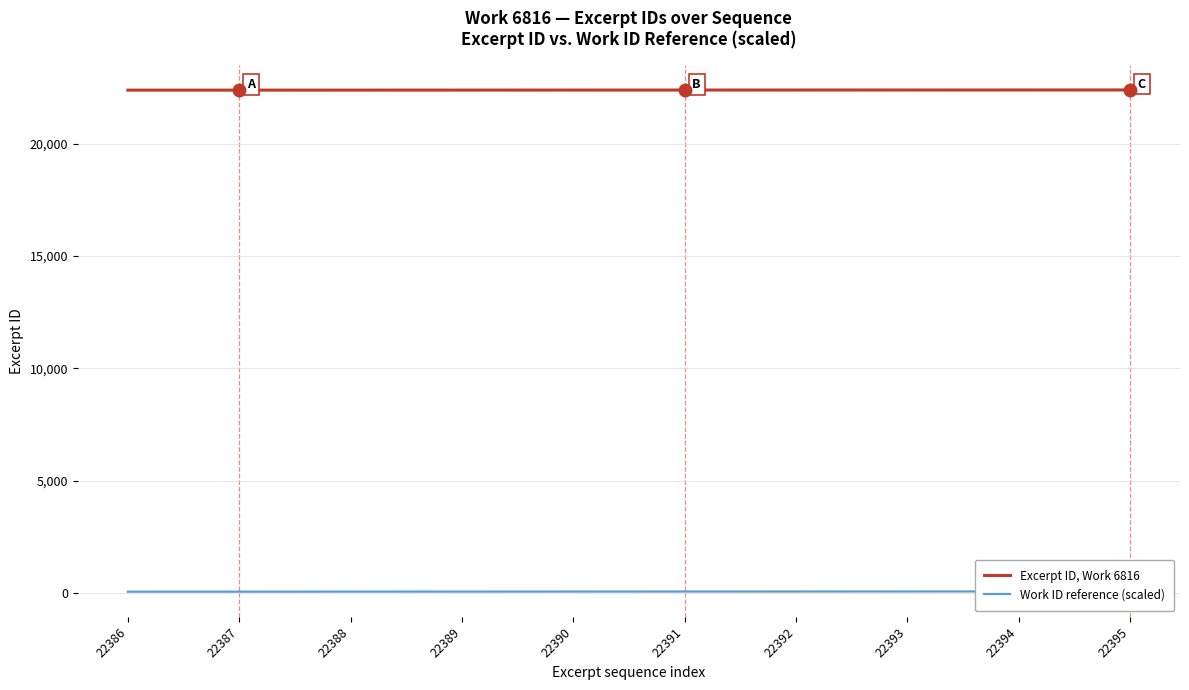

How many series are shown in this chart?

2